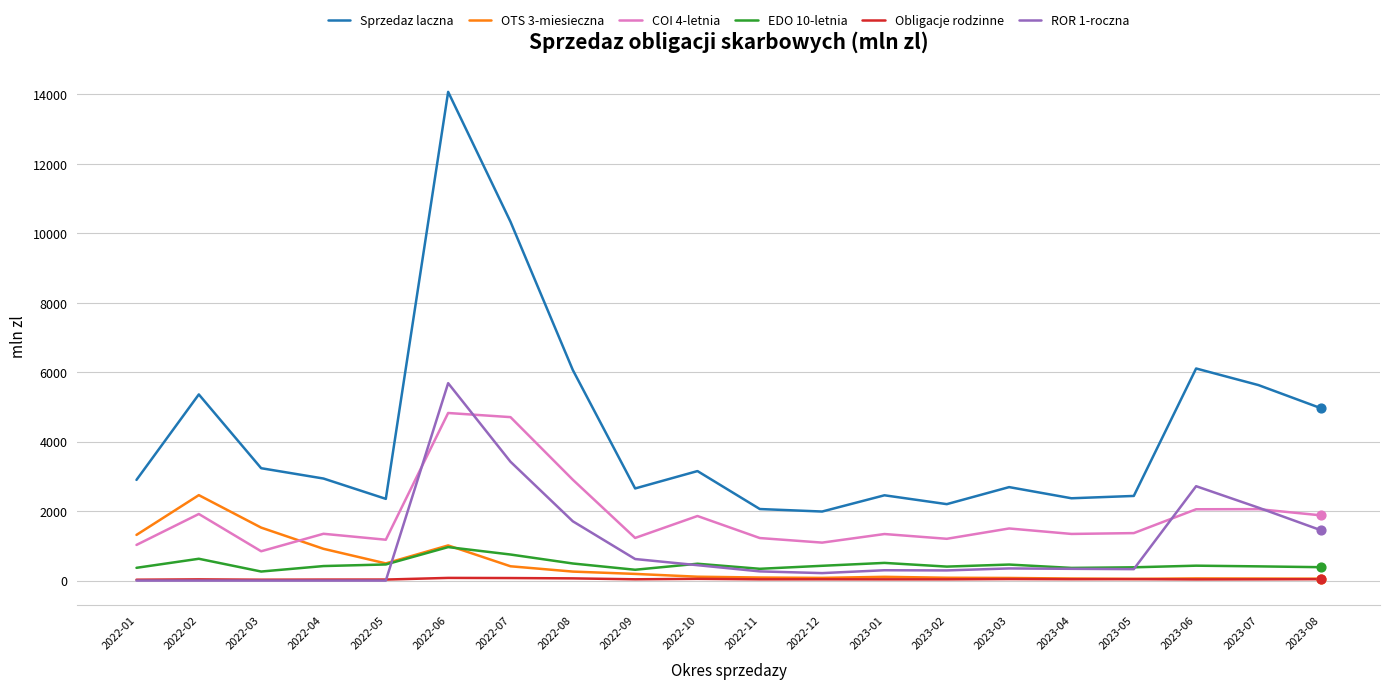

Which series has the widest spread of values?

Sprzedaz laczna